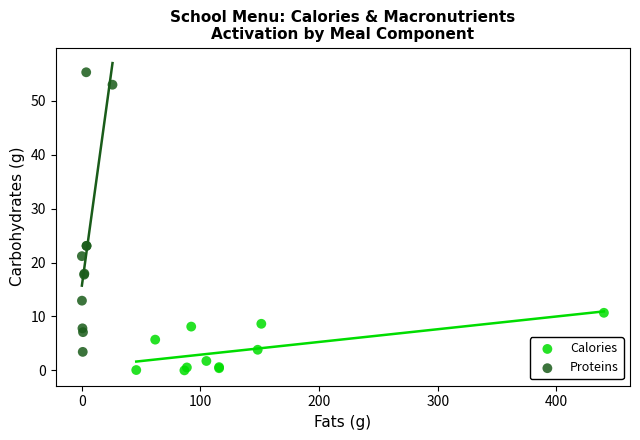

Which series contains the highest Y value?

Proteins